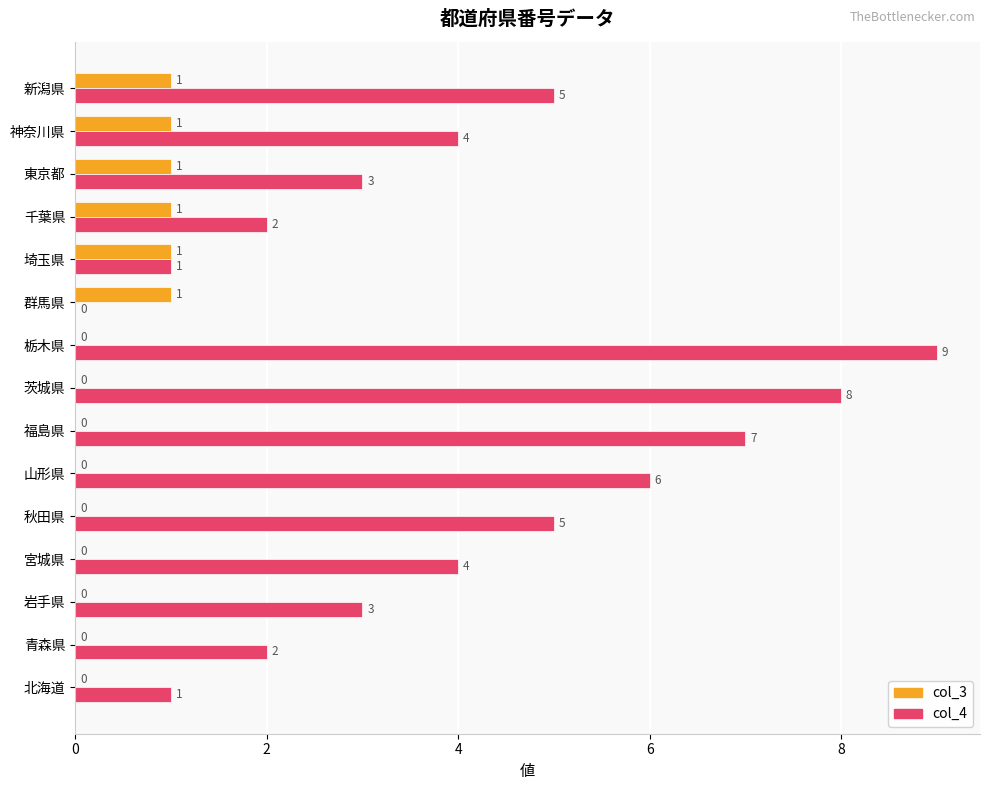

Between 福島県 and 茨城県, which series saw the biggest shift?

col_4